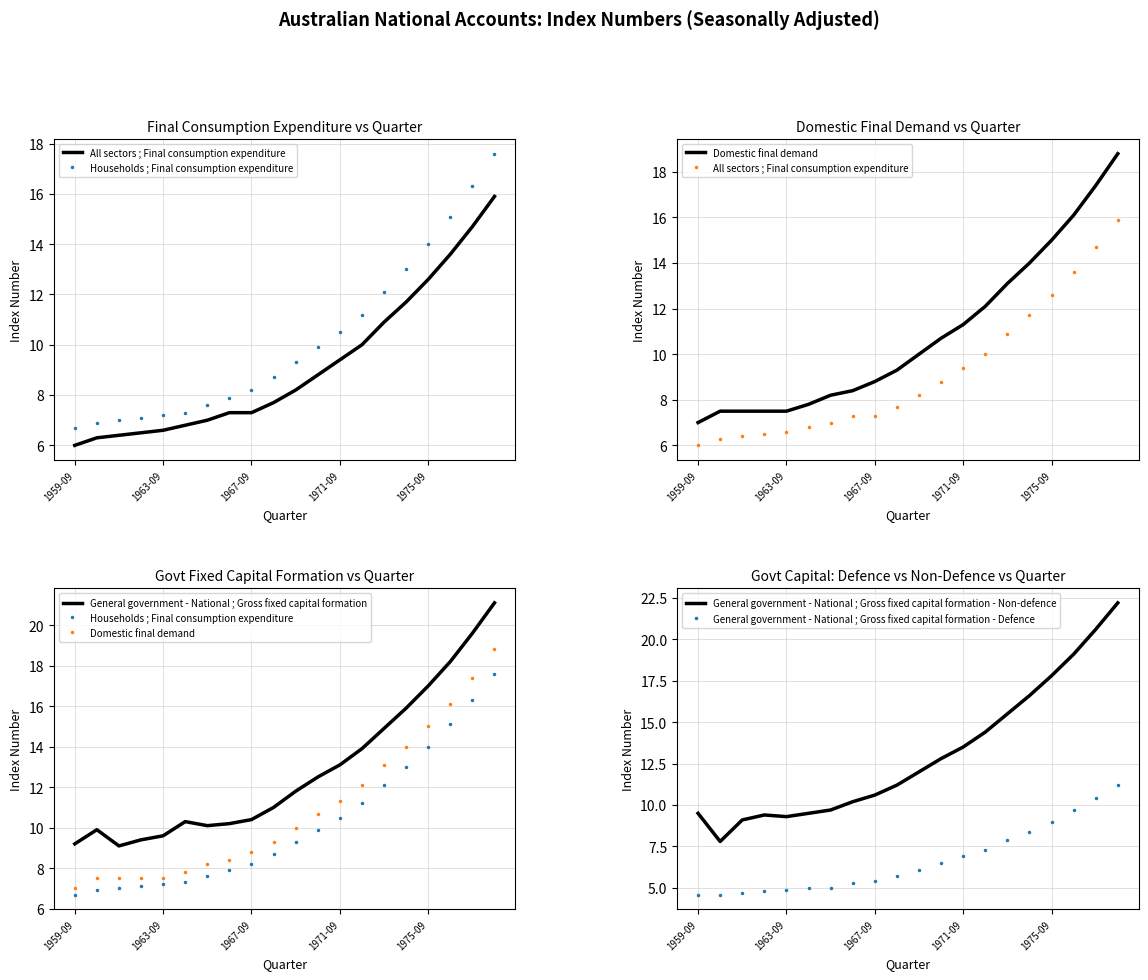

Count the number of categories in the chart.

20